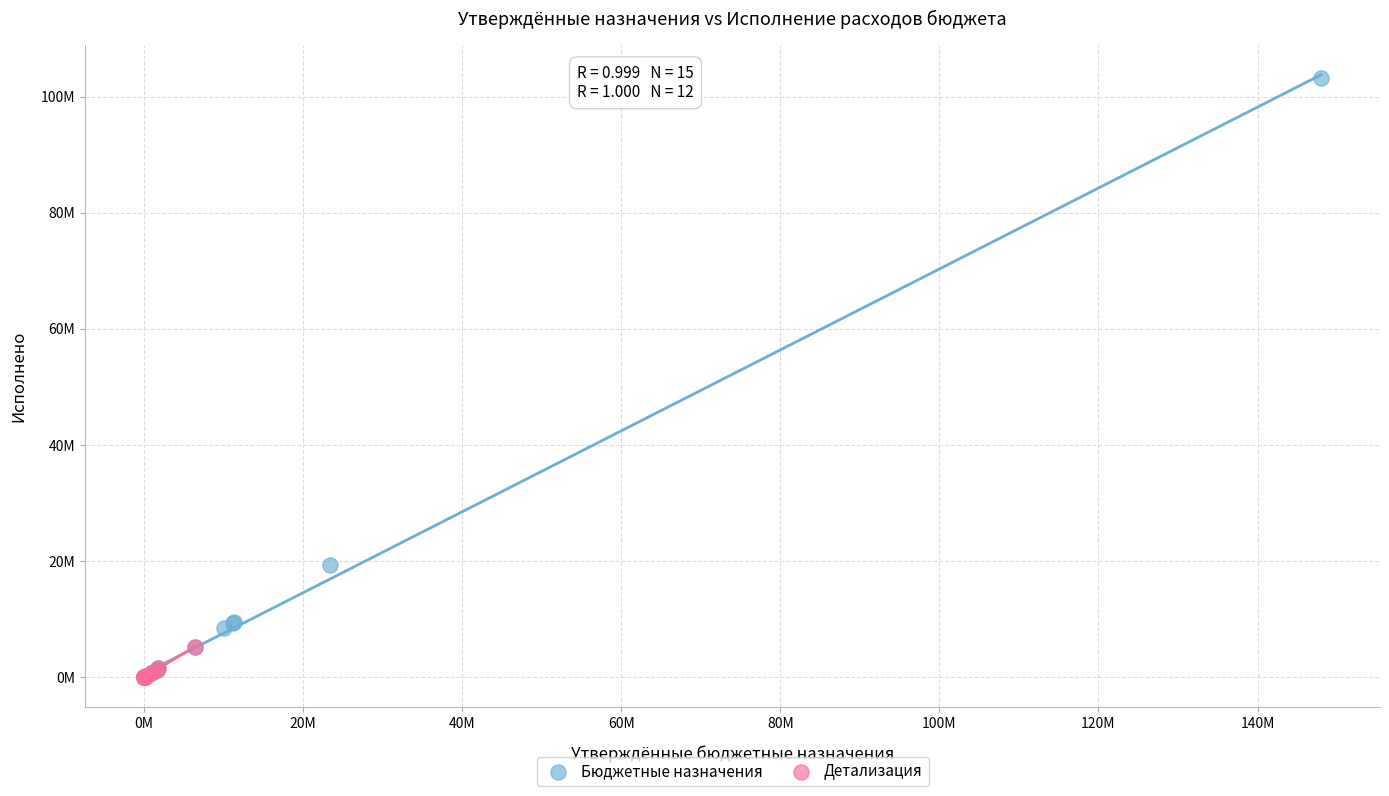

What are all the series names shown in the legend?

Бюджетные назначения, Детализация